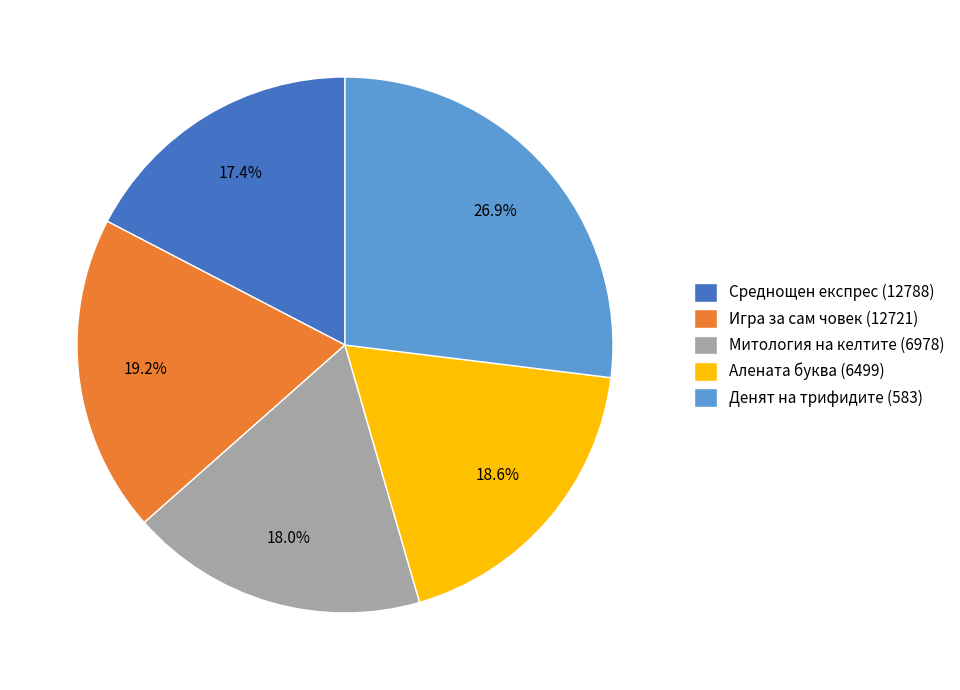

Is Среднощен експрес (12788) the majority of the pie?

No